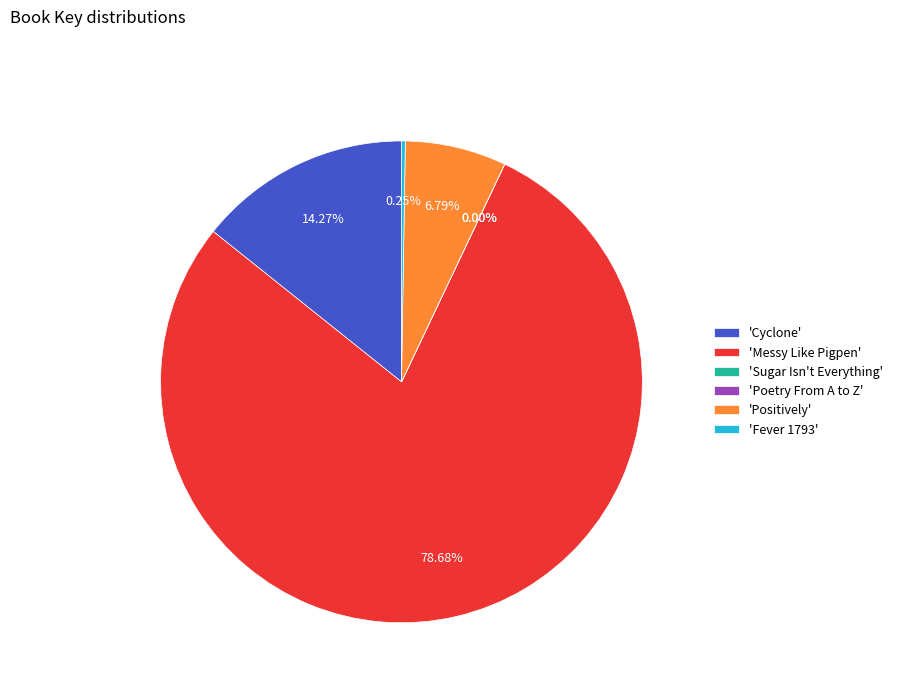

Combined, do 'Messy Like Pigpen' and 'Positively' account for over 50%?

Yes